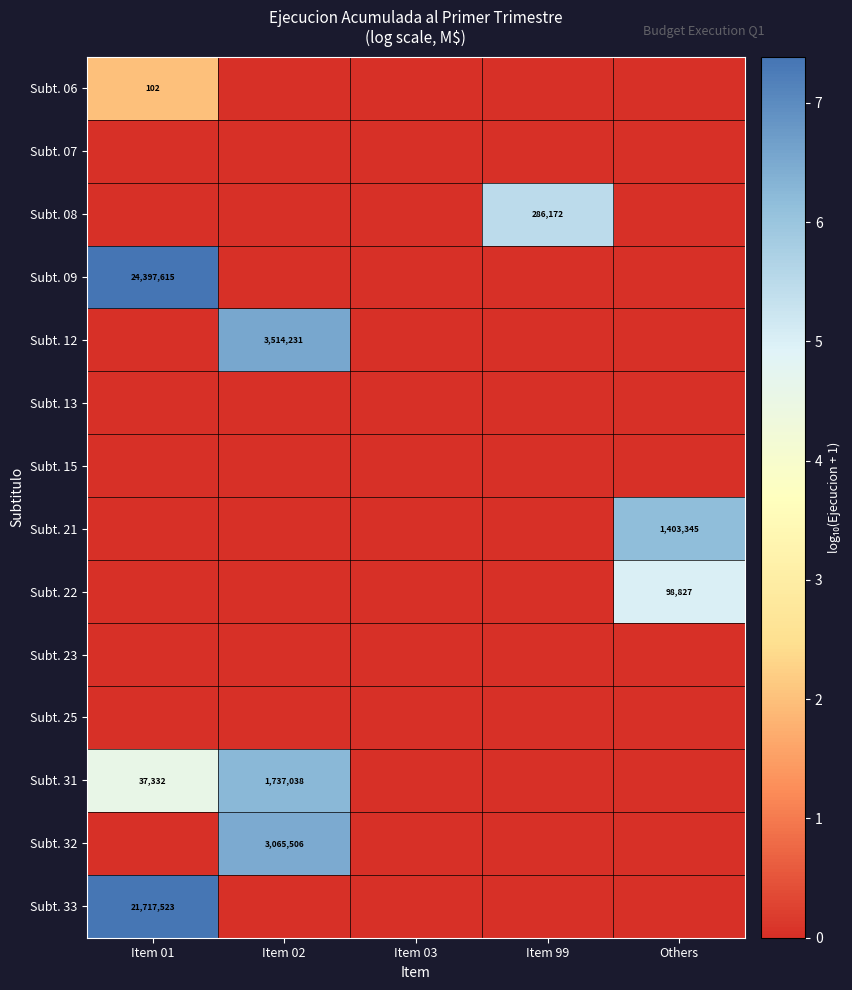

At how many categories does at least one series exceed 0?

4